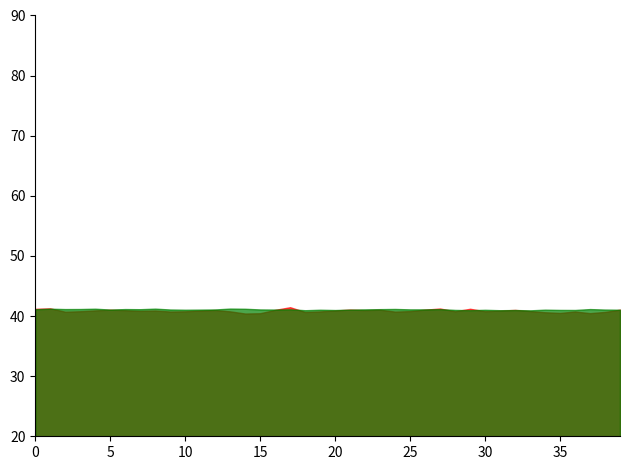

How many distinct data groups are displayed?

2